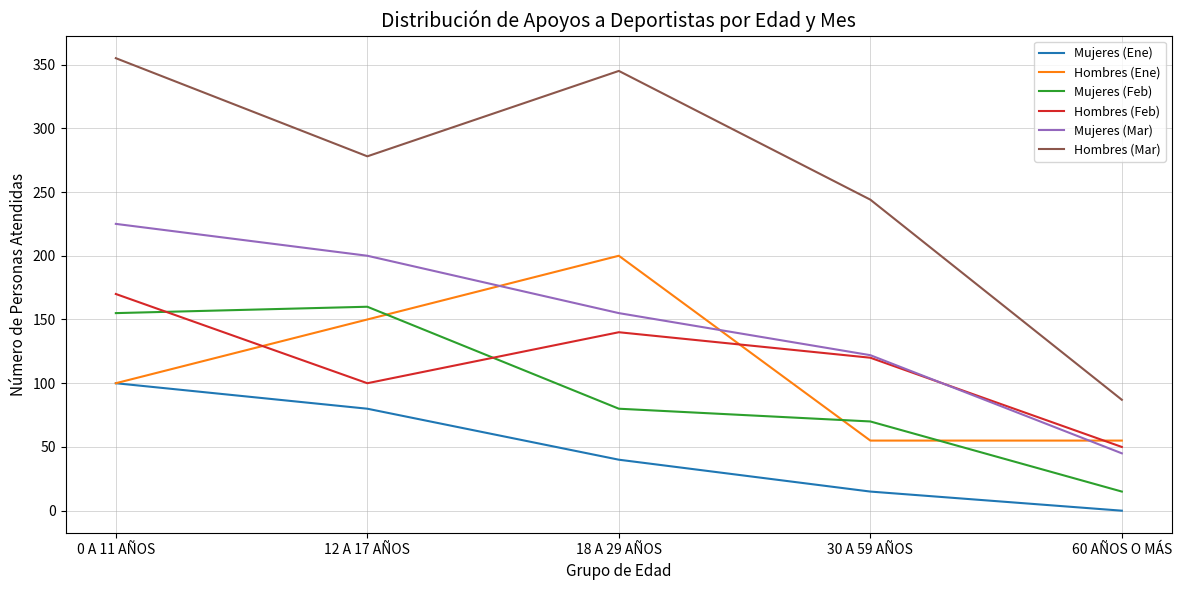

At 12 A 17 AÑOS, list the series in order from smallest to largest.

Mujeres (Ene), Hombres (Feb), Hombres (Ene), Mujeres (Feb), Mujeres (Mar), Hombres (Mar)